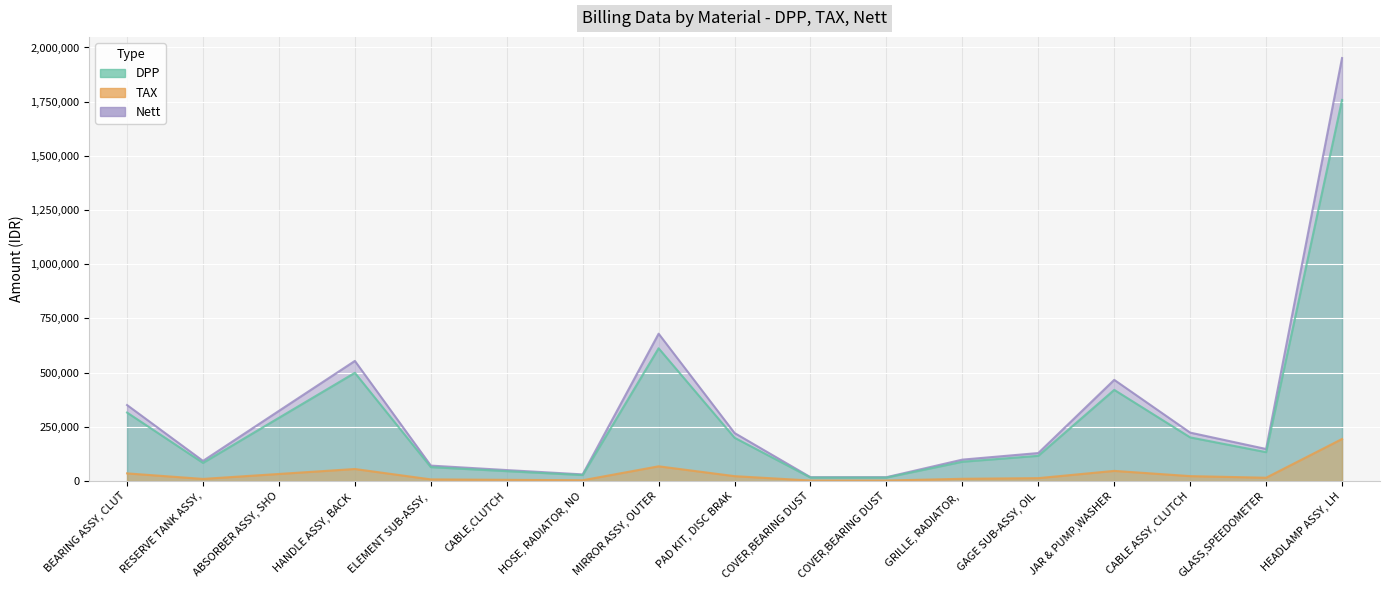

True or false: TAX and DPP cross at least once.

False